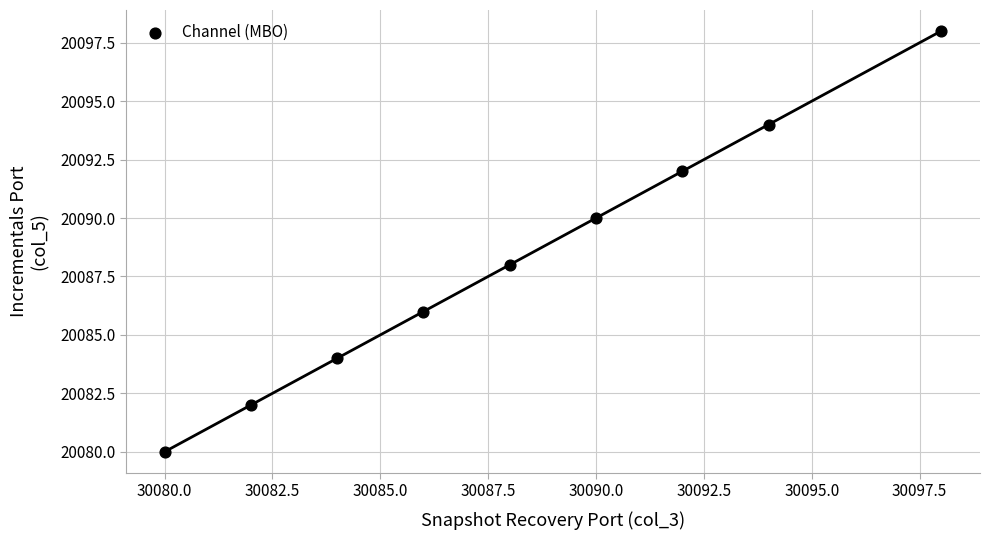

What is the range of X values (max minus min)?

18